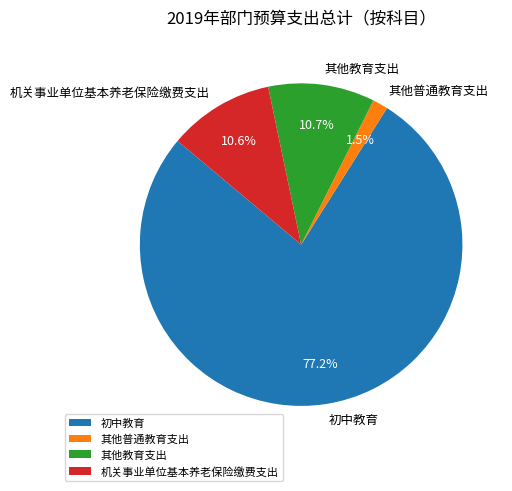

To the nearest percent, what portion does 机关事业单位基本养老保险缴费支出 represent?

11%